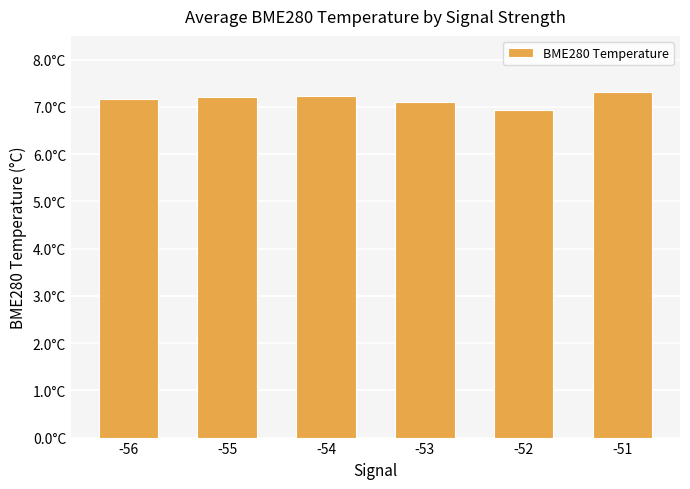

Reading left to right, extract all data points from this chart.

-56=7.2	-55=7.2	-54=7.2	-53=7.1	-52=6.9	-51=7.3